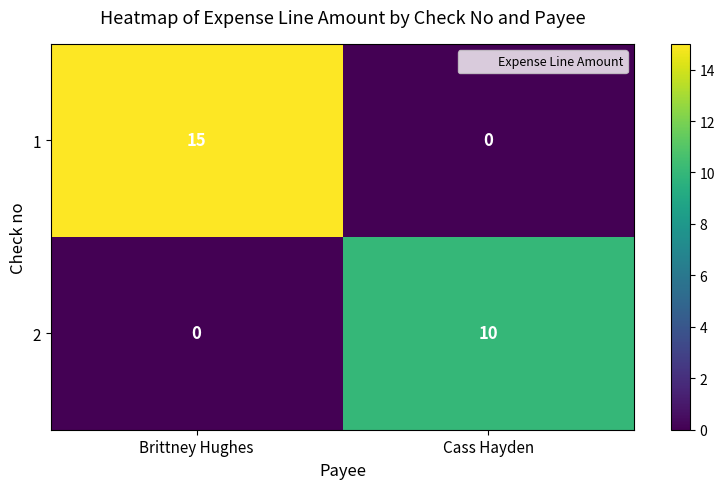

Which series has the largest range (max minus min)?

1